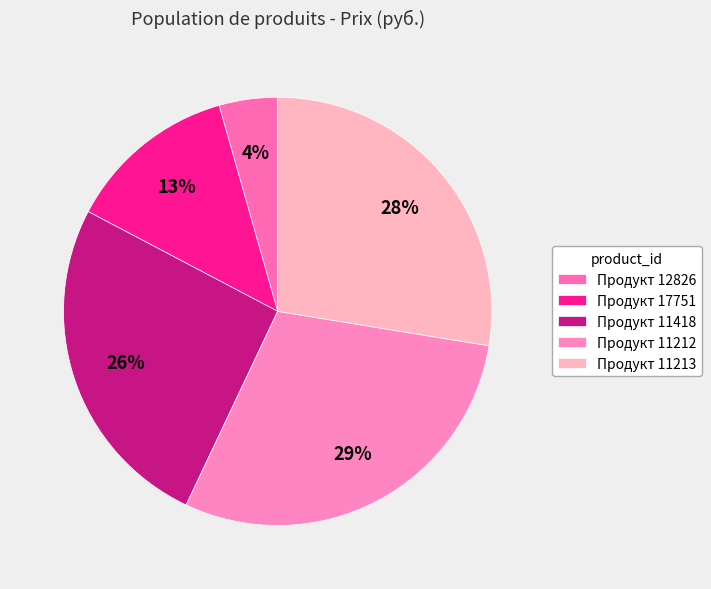

How many slices are in this pie chart?

5